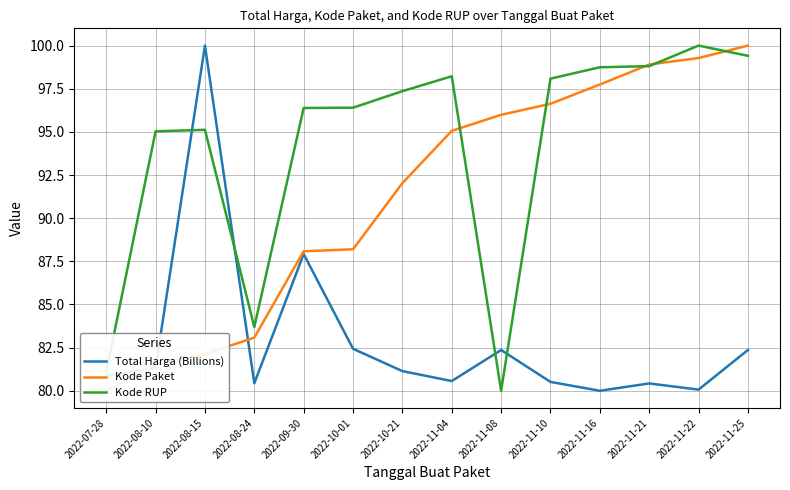

The value of Kode RUP at 2022-09-30 is 96.4. True or false?

True